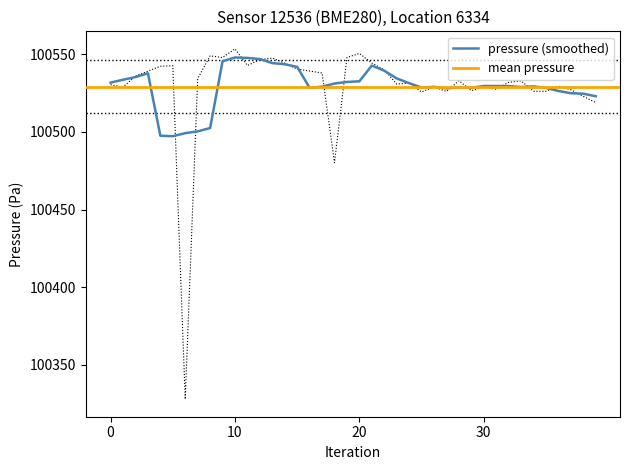

True or false: the data shows 48445.3 at 8.

False